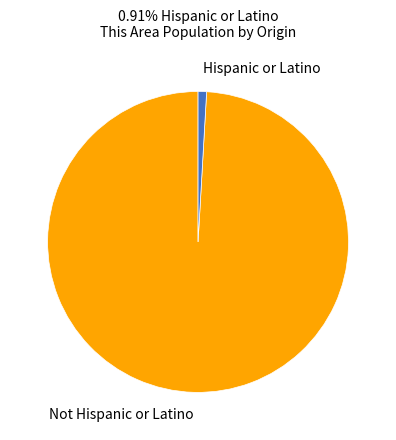

True or false: Hispanic or Latino accounts for 11% of the total.

False